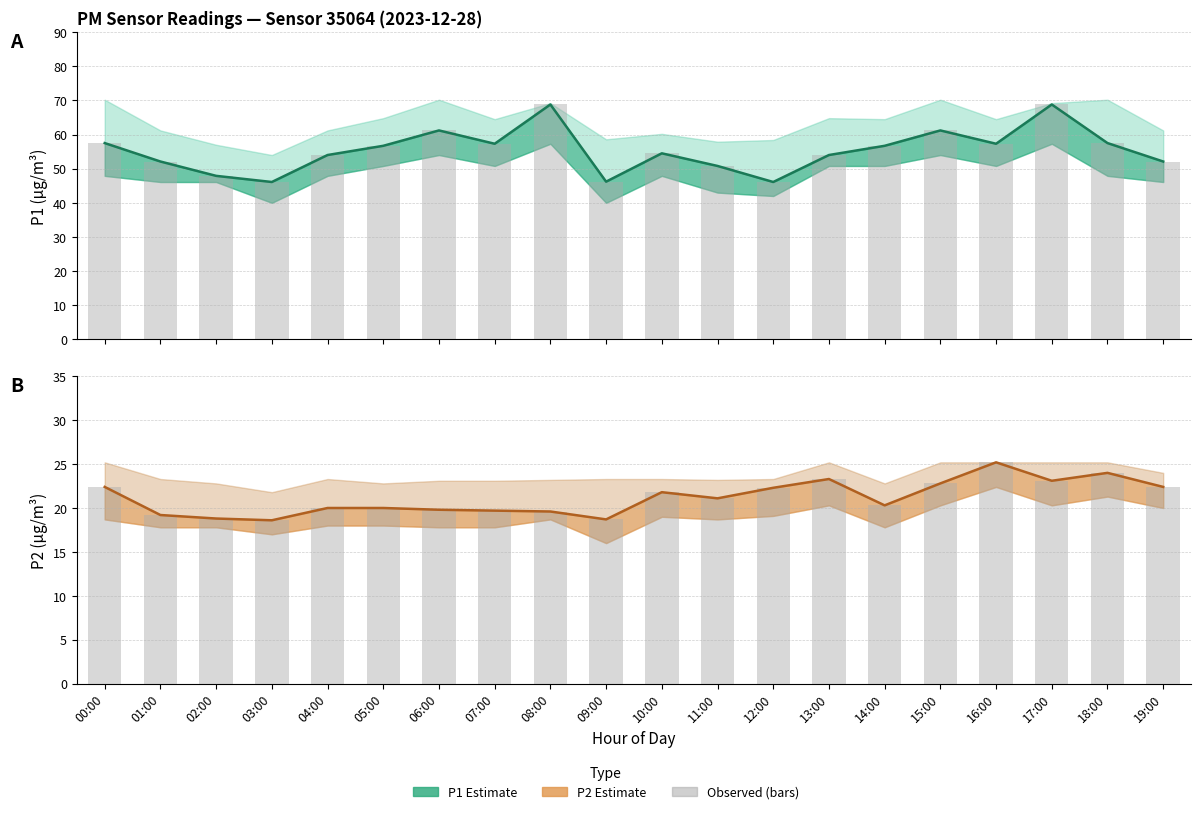

Which series changed the most between 02:00 and 12:00?

P2